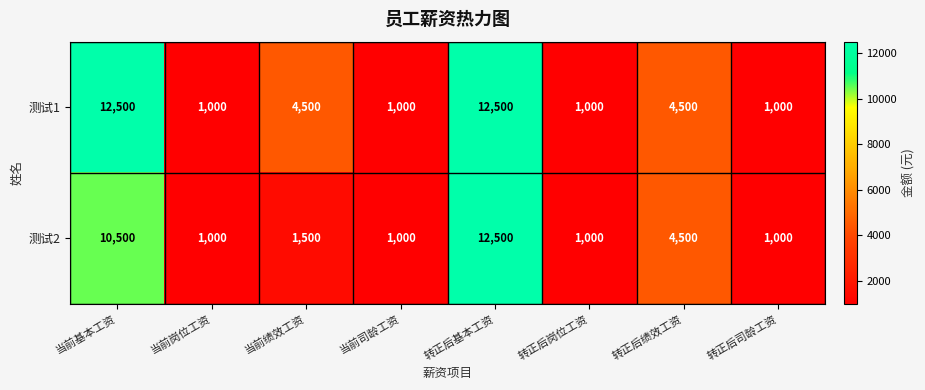

How many data points does each series have?

8